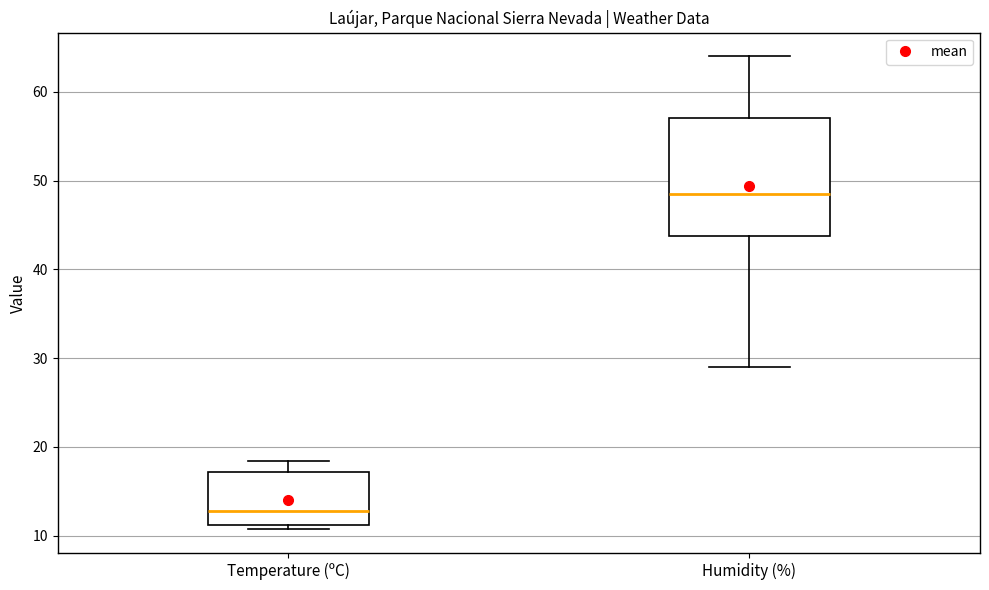

Where is the upper edge of the box for Humidity (%) on the y-axis? The values are not printed on the chart, so give them approximately, as read against the axis.

57